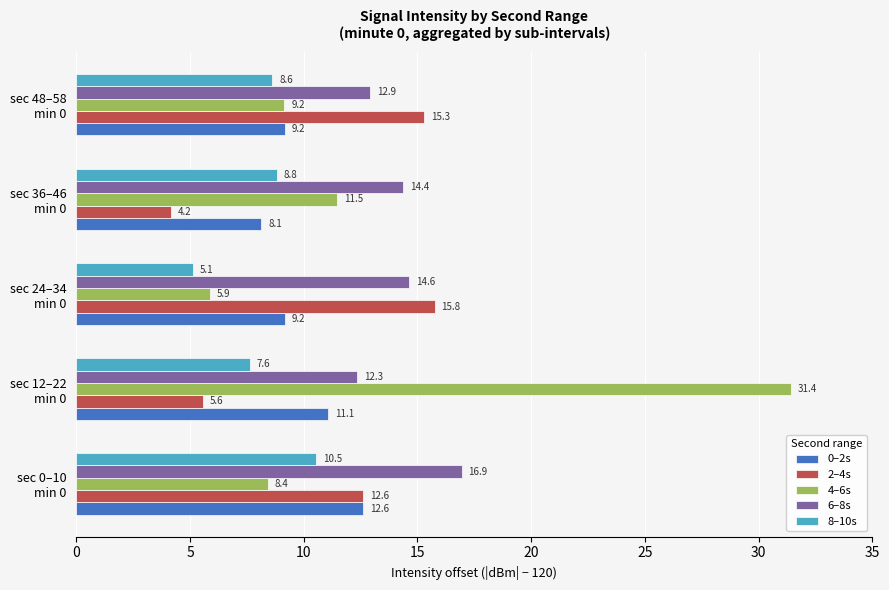

At how many categories does at least one series exceed 11?

5